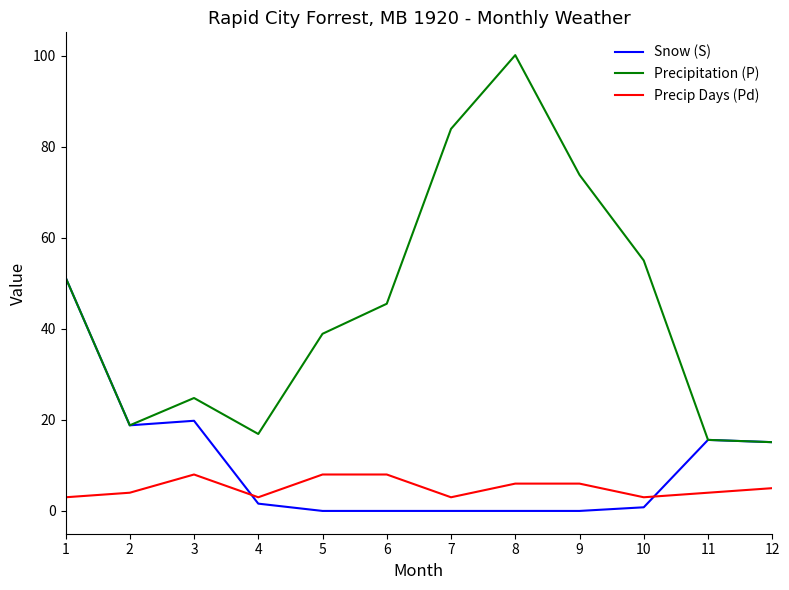

What is the difference between the maximum and minimum values in the Snow (S) series?

51.3